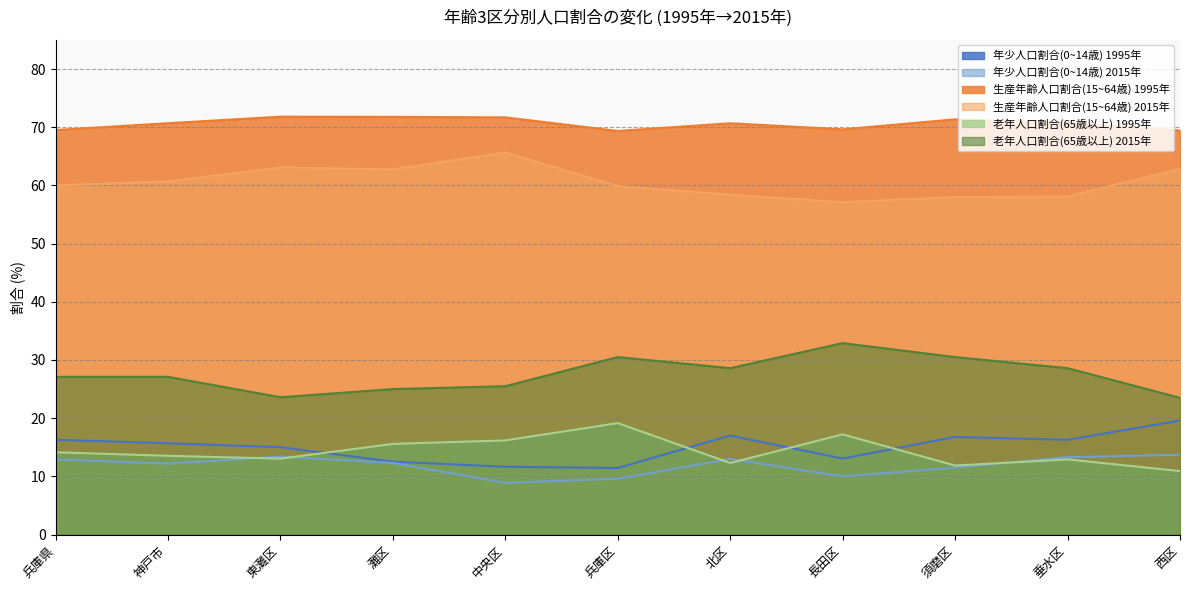

At which label does 年少人口割合(0~14歳) 1995年 reach its minimum?

兵庫区